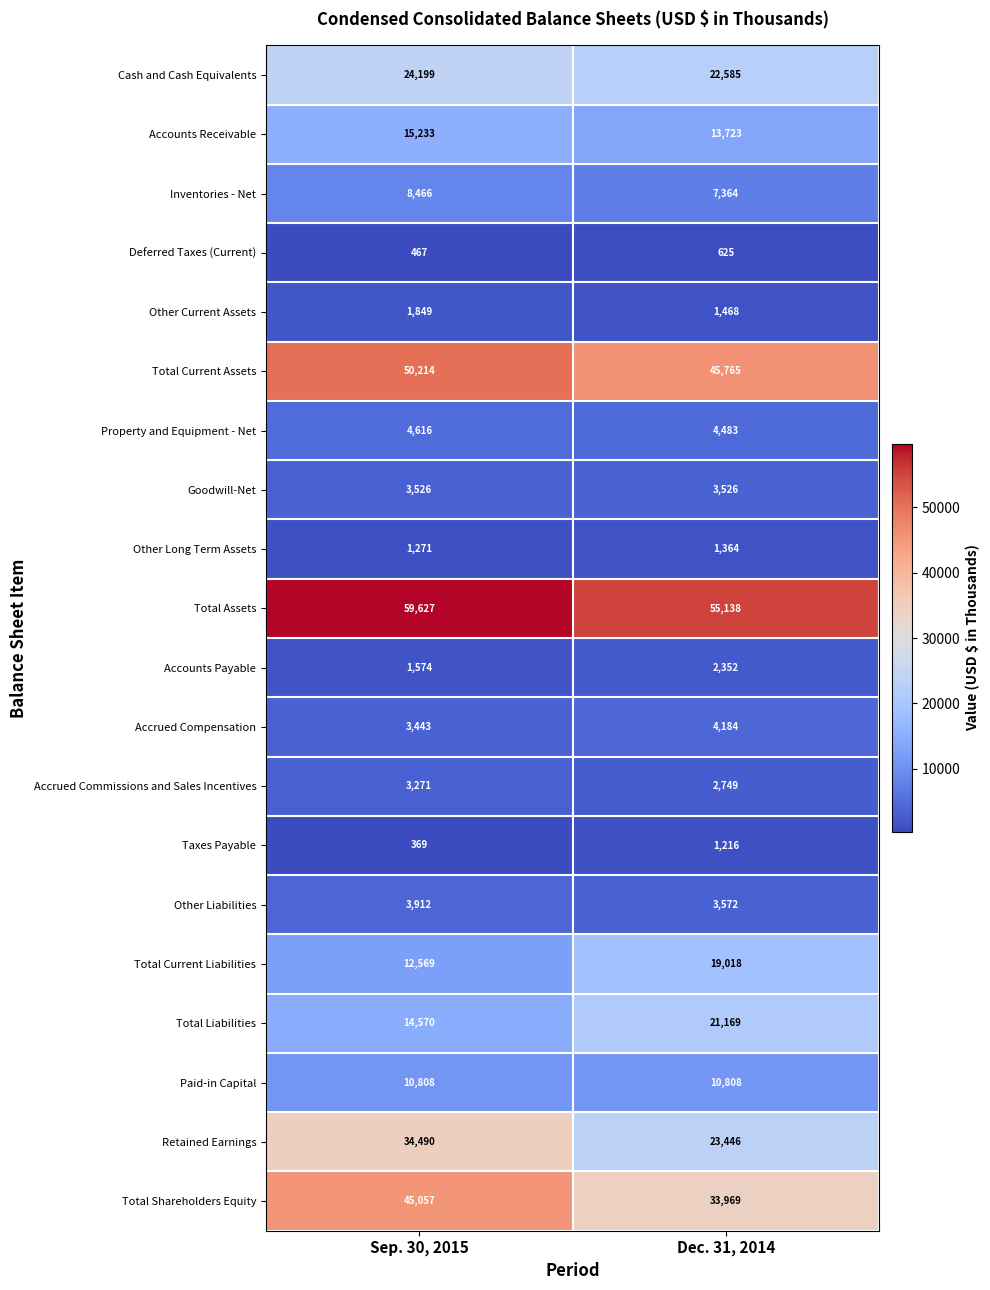

List the labels in order of Accounts Payable value, smallest first.

Sep. 30, 2015, Dec. 31, 2014